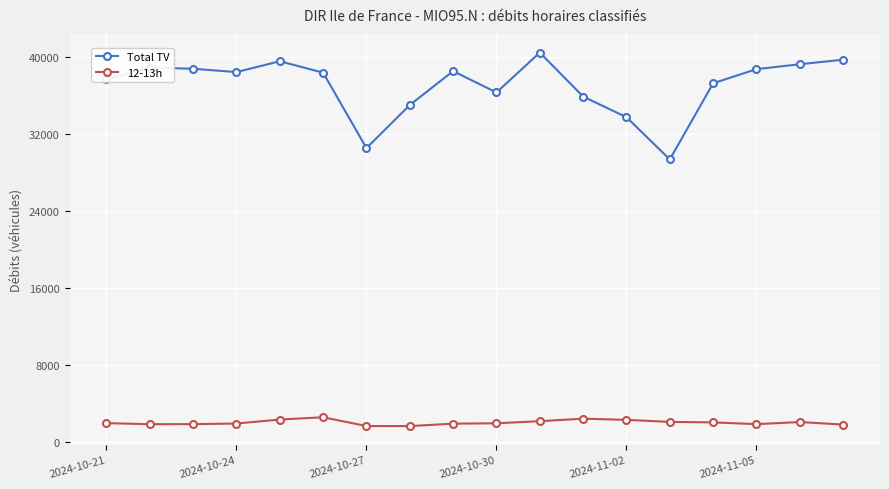

Does the chart have visible grid lines?

Yes